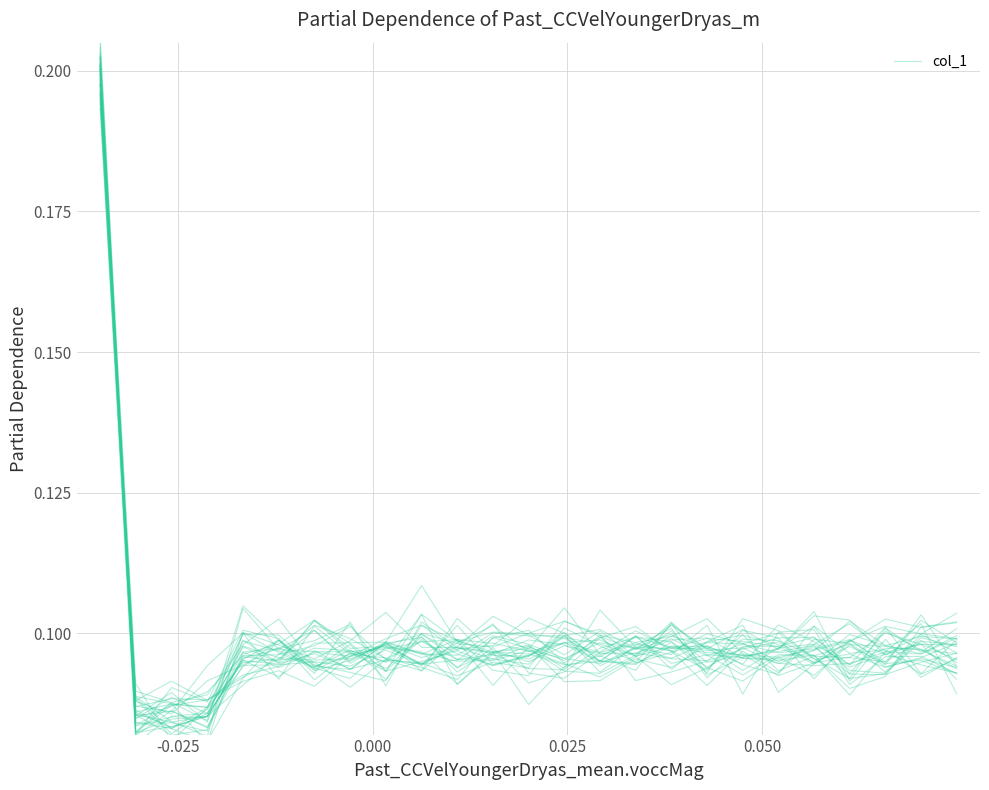

Which label corresponds to the largest value in the chart?

-0.025